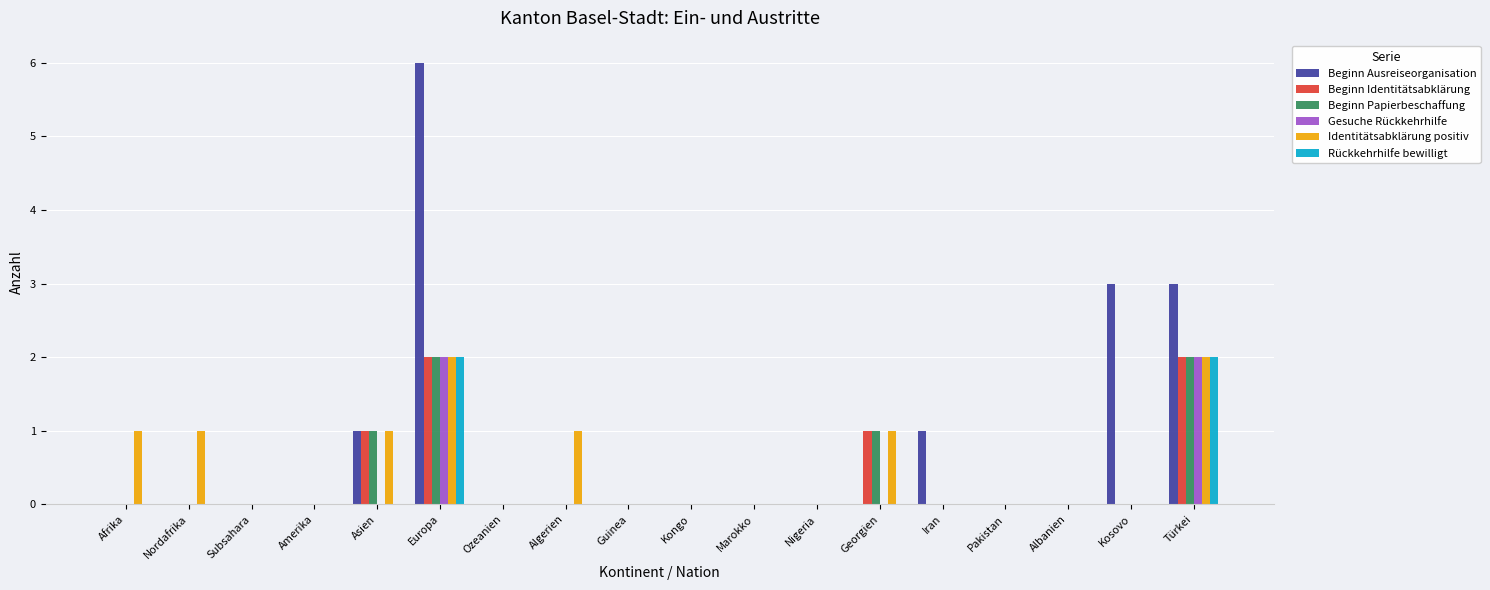

At which category is the sum across all series the highest?

Europa